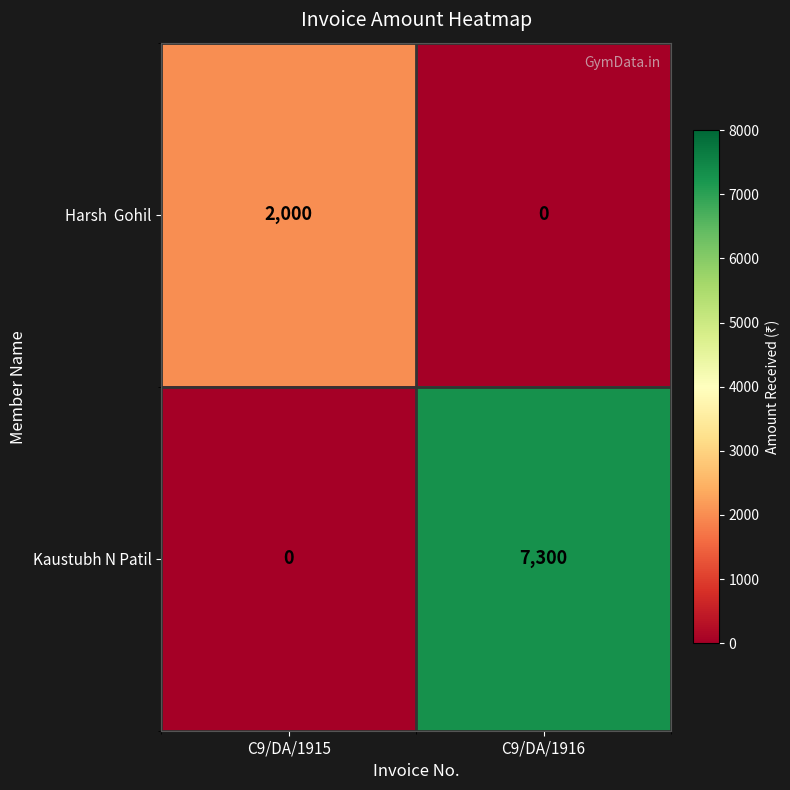

The value of Kaustubh N Patil at C9/DA/1916 is 12414. True or false?

False